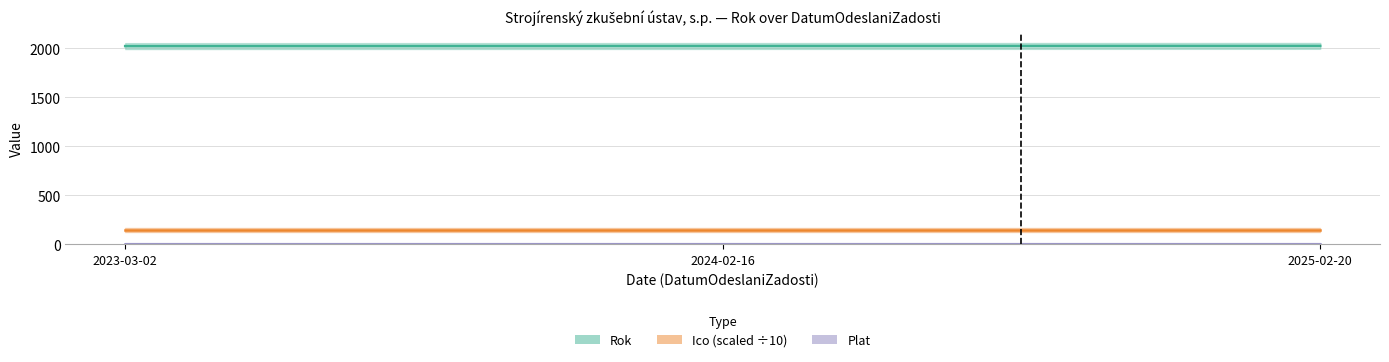

What is the label of the 3rd point from the right?

2023-03-02